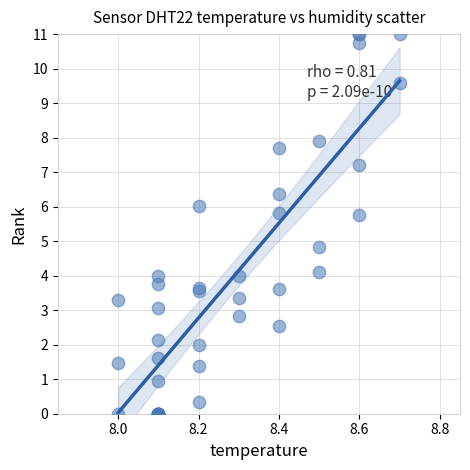

What Y value in the scatter plot is closest to 5?

4.8